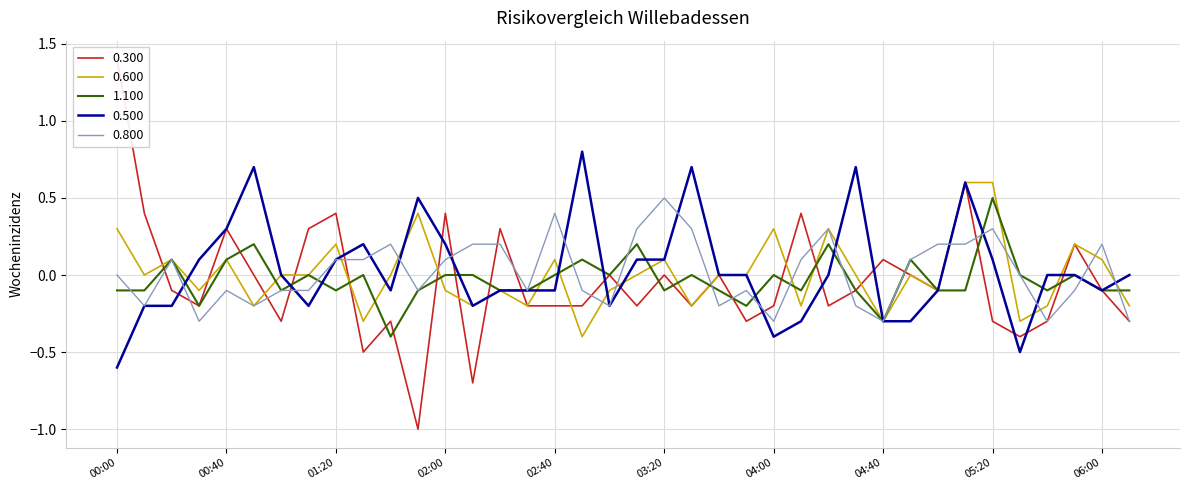

Which has a higher value, 01:20 or 05:40?

01:20